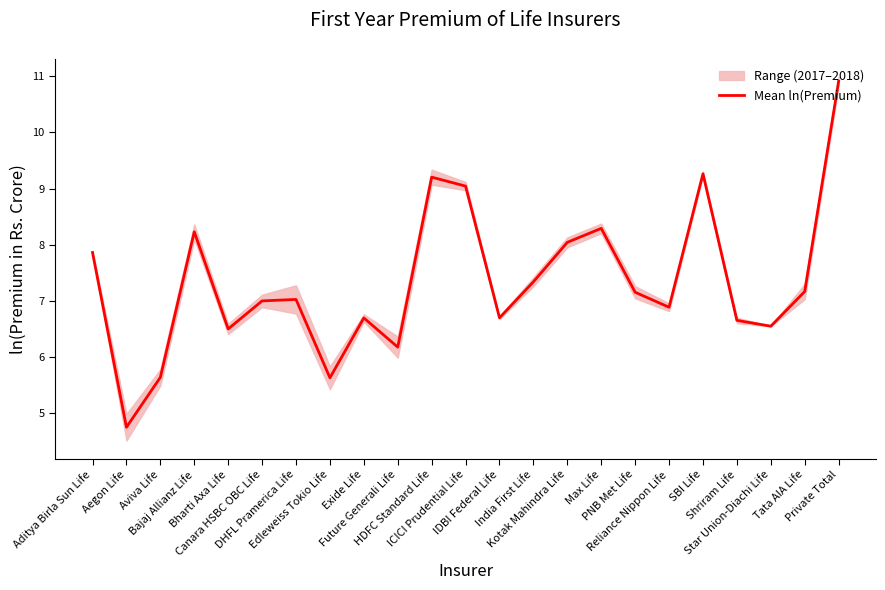

The value at Bajaj Allianz Life is 8.2. True or false?

True